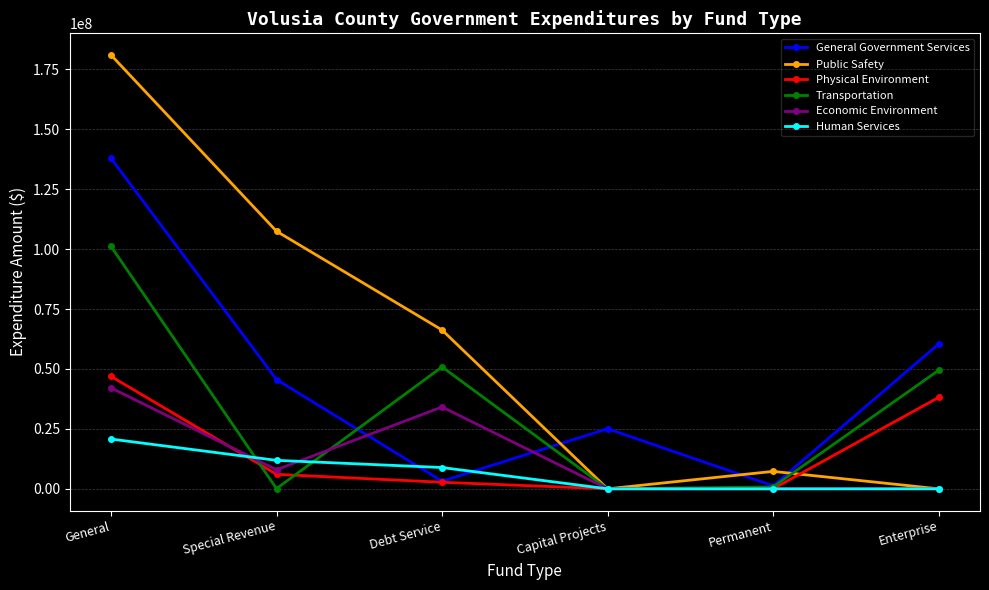

Which series has the largest range (max minus min)?

Public Safety